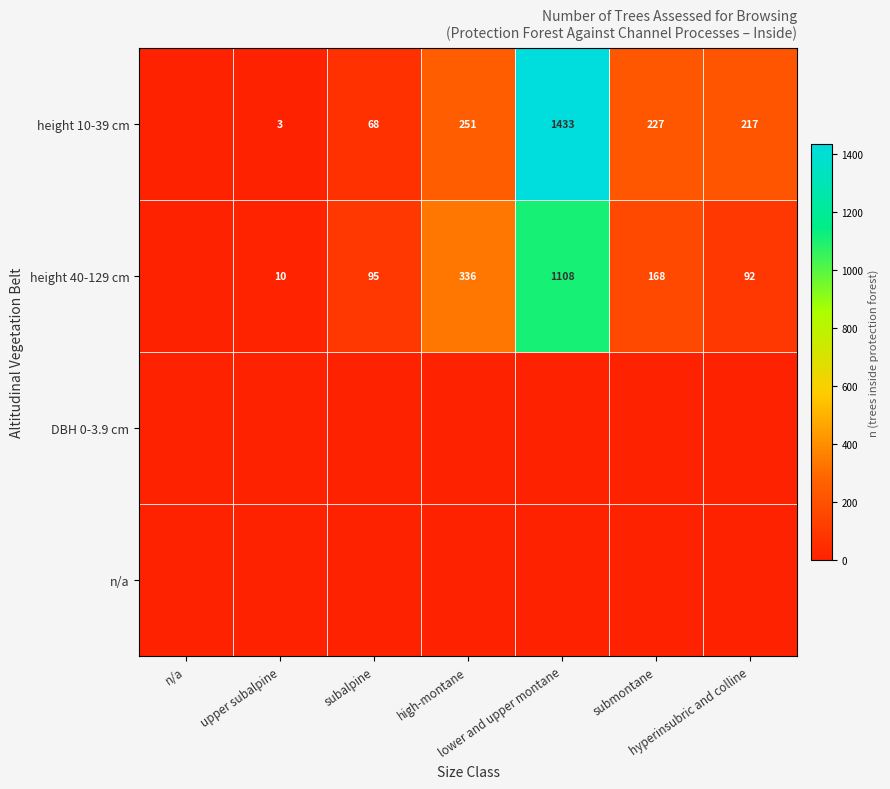

What is the difference between the second highest and minimum values in the height 10-39 cm series?

251